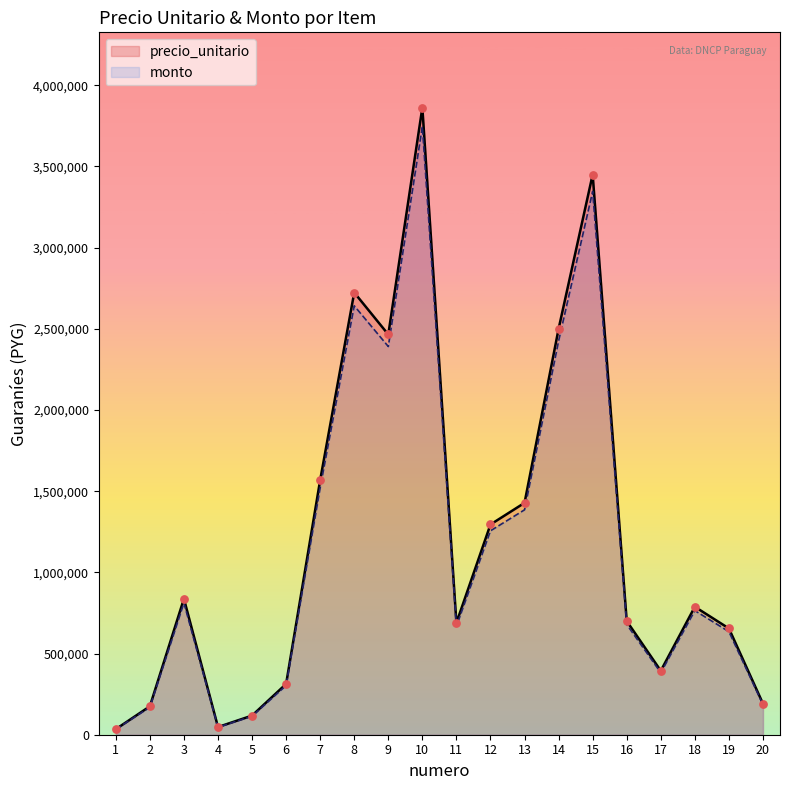

What is the total value across all series at 9?

4856050.0